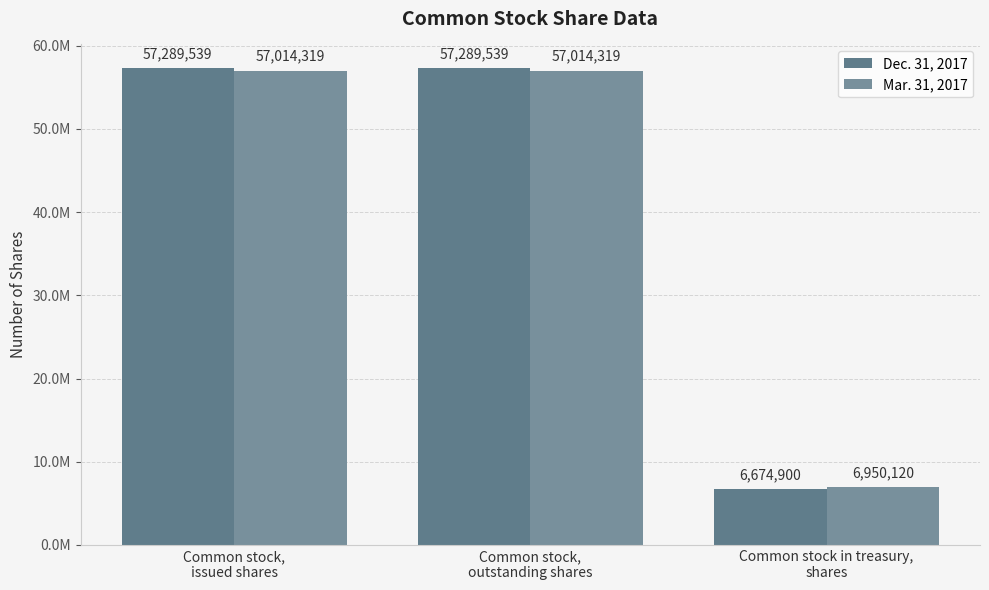

Does the chart contain stacked bars?

No